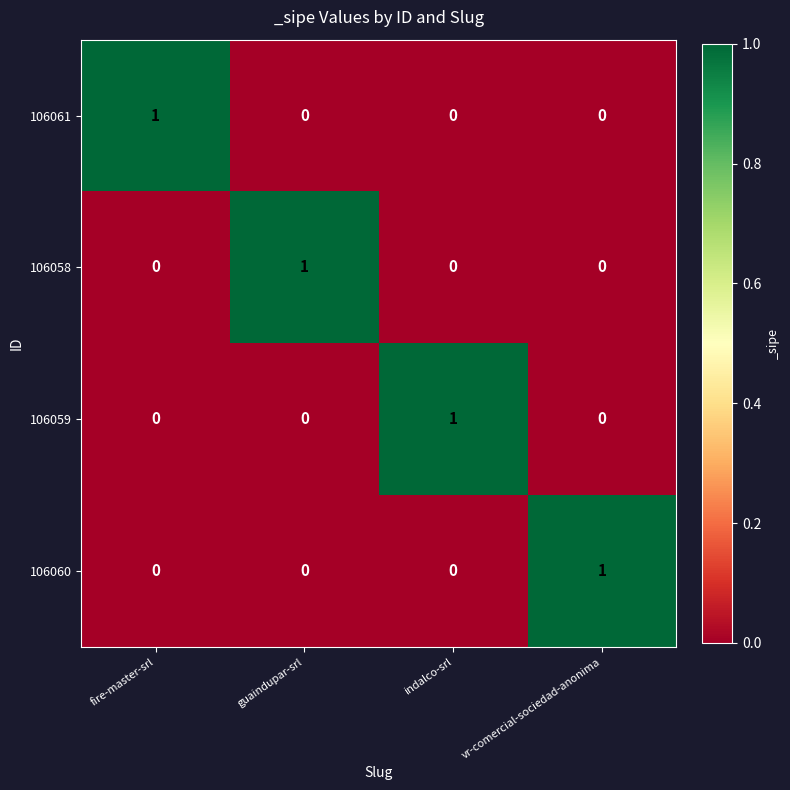

Is the value of 106059 at guaindupar-srl greater than the value of 106060 at vr-comercial-sociedad-anonima?

No